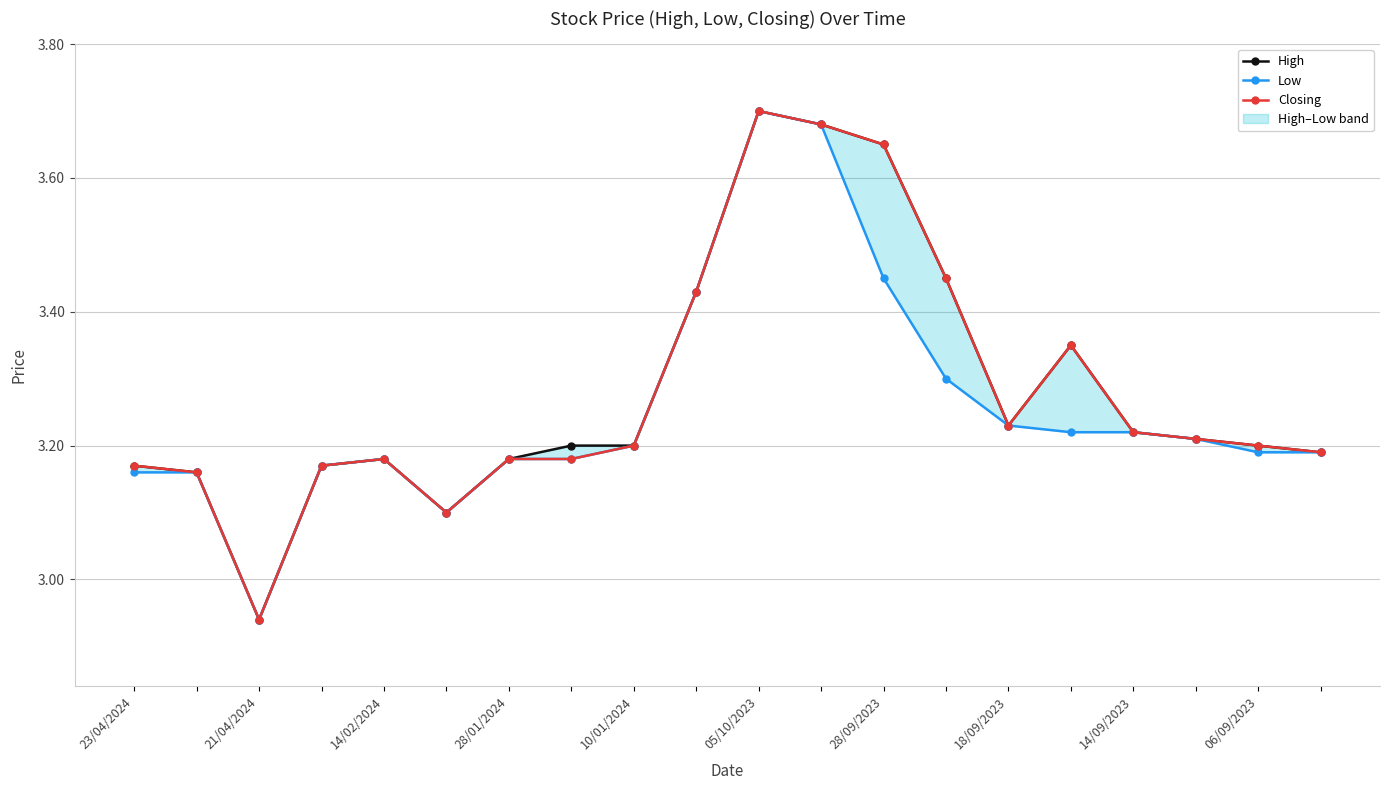

Reading left to right, transcribe all the data shown in this chart.

High: 3.2	3.2	2.9	3.2	3.2	3.1	3.2	3.2	3.2	3.4	3.7	3.7	3.6	3.5	3.2	3.4	3.2	3.2	3.2	3.2
Low: 3.2	3.2	2.9	3.2	3.2	3.1	3.2	3.2	3.2	3.4	3.7	3.7	3.5	3.3	3.2	3.2	3.2	3.2	3.2	3.2
Closing: 3.2	3.2	2.9	3.2	3.2	3.1	3.2	3.2	3.2	3.4	3.7	3.7	3.6	3.5	3.2	3.4	3.2	3.2	3.2	3.2